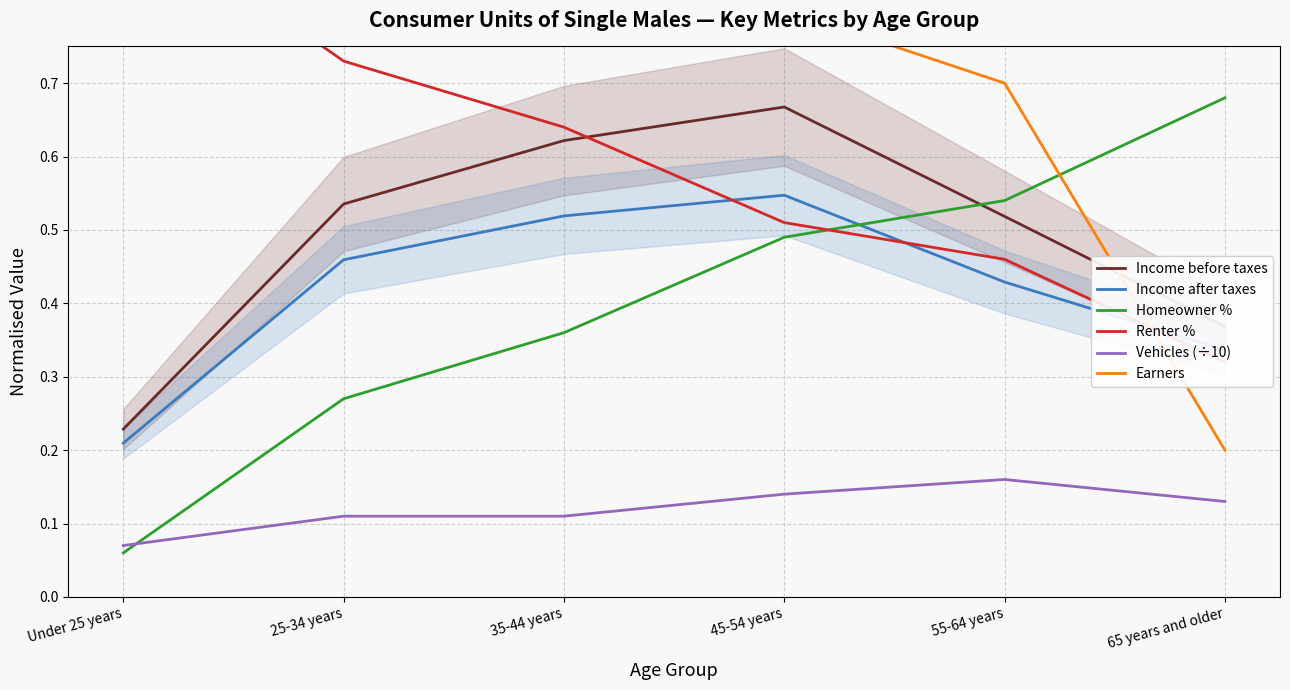

What position from the right is Under 25 years?

6